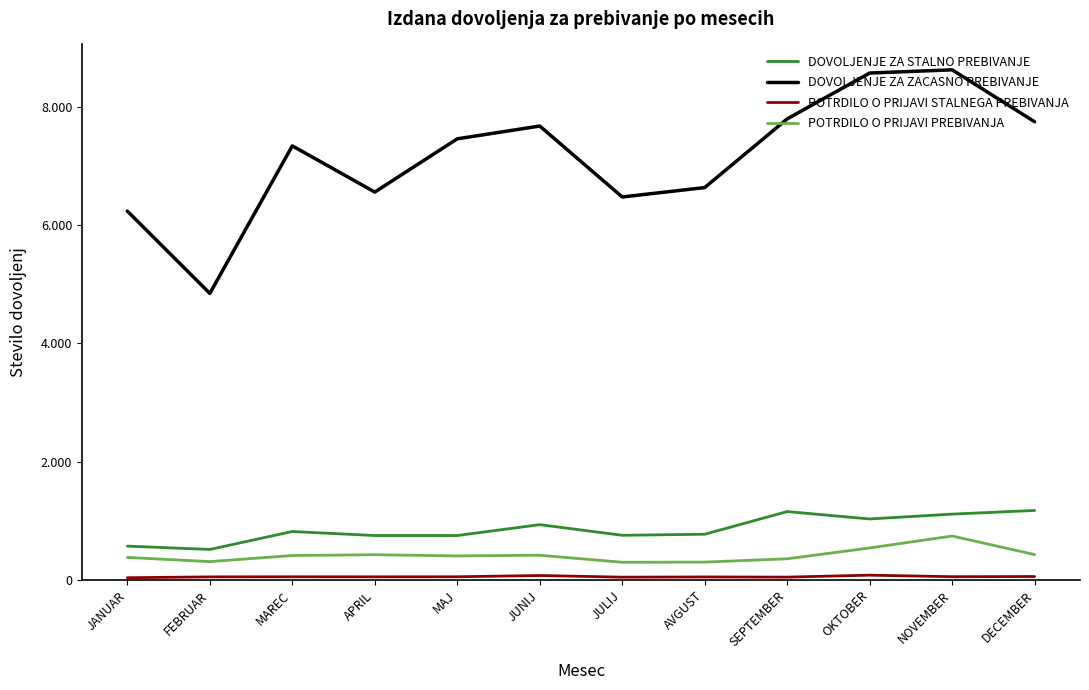

Which series changed the most between OKTOBER and NOVEMBER?

POTRDILO O PRIJAVI PREBIVANJA